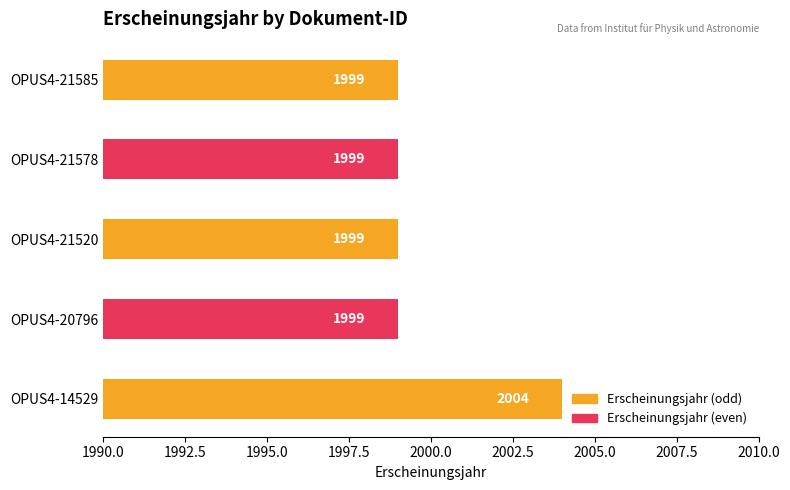

Reading top to bottom, list all the values displayed in this chart.

OPUS4-21585=1999	OPUS4-21578=1999	OPUS4-21520=1999	OPUS4-20796=1999	OPUS4-14529=2004